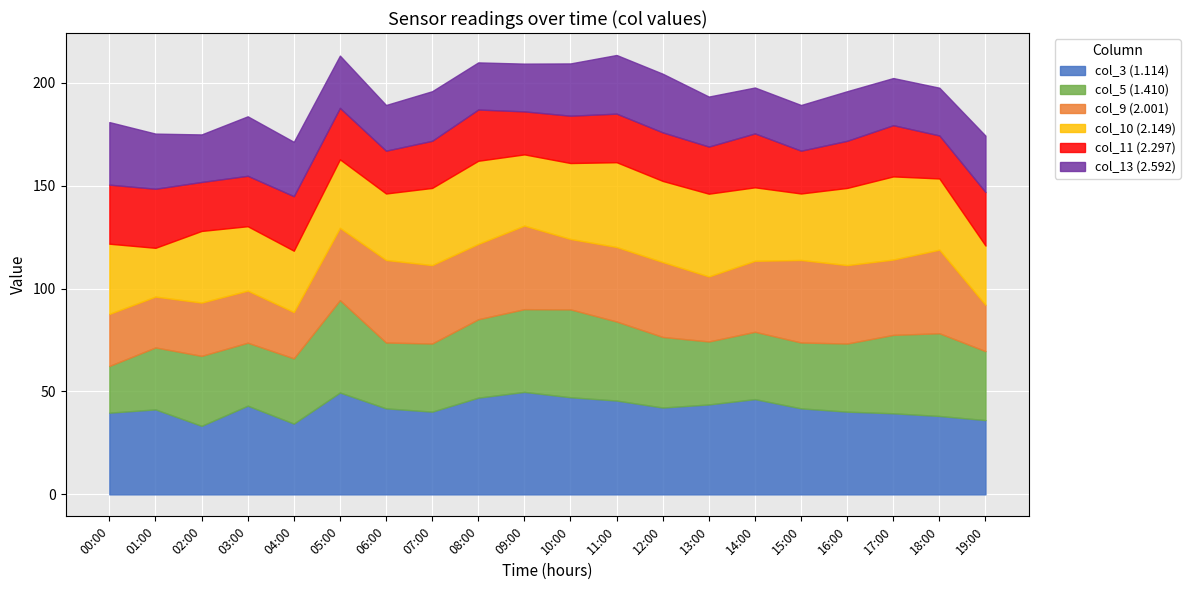

What is the value of the col_10 (2.149) point at the 20th from the left?

28.8